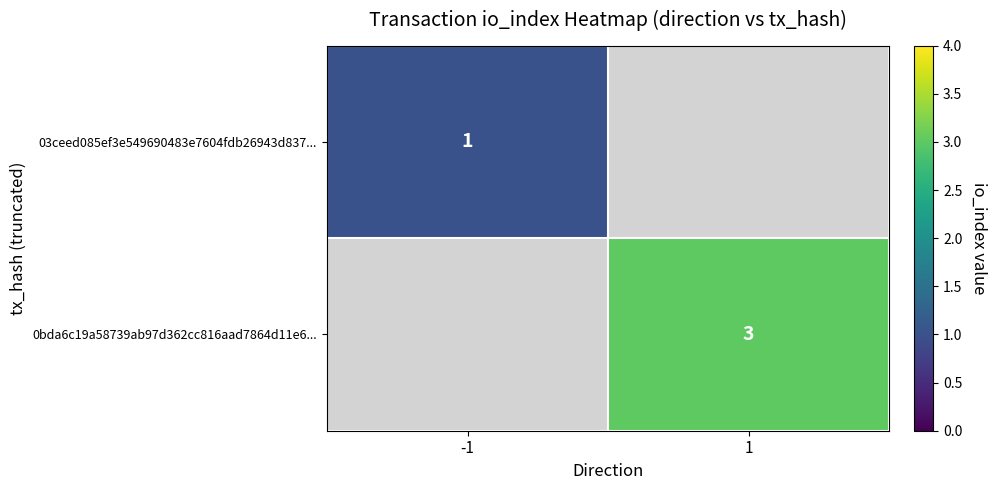

The value of 03ceed085ef3e549690483e7604fdb26943d837... at -1 is 1. True or false?

True